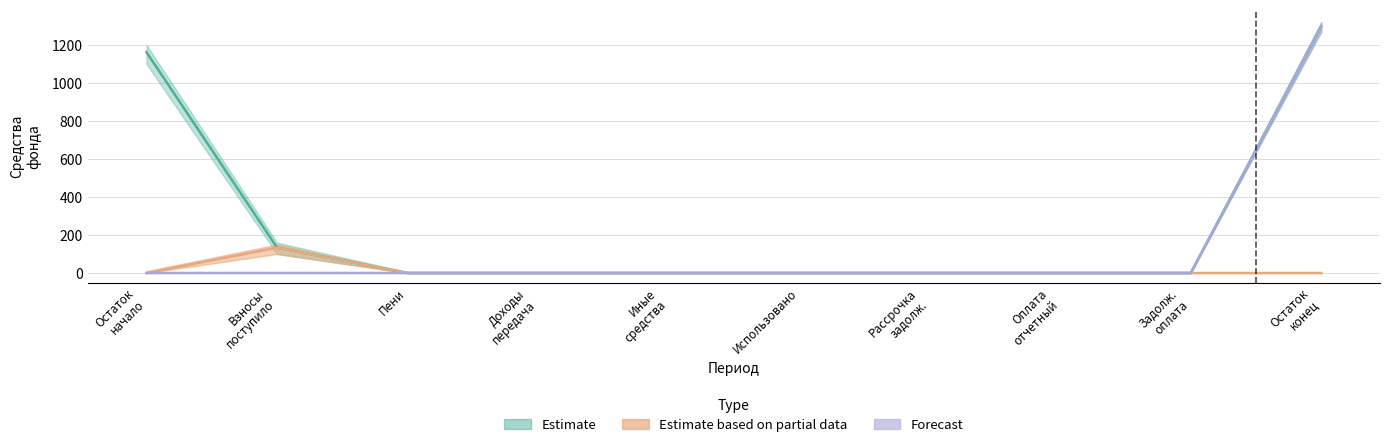

What is the greatest value displayed?

1295.4